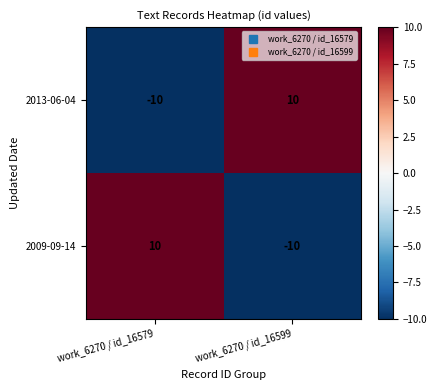

The 2013-06-04 series shows 15 at work_6270 / id_16599. True or false?

False